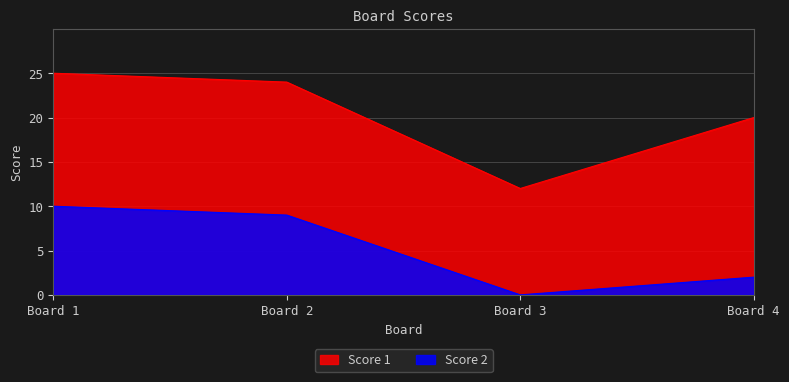

The value of Score 1 at Board 2 is 36. True or false?

False